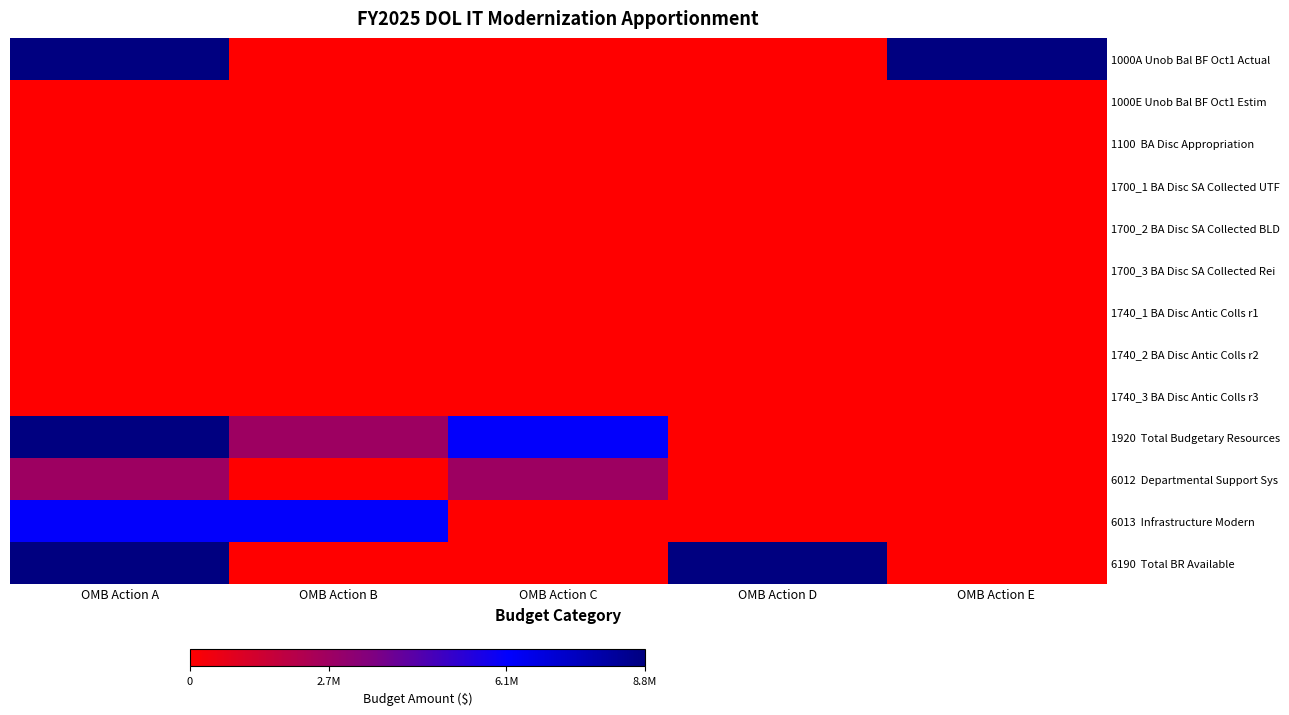

Rank the series at OMB Action B from lowest to highest value.

1000A Unob Bal BF Oct1 Actual, 1000E Unob Bal BF Oct1 Estim, 1100 BA Disc Appropriation, 1700_1 BA Disc SA Collected UTF, 1700_2 BA Disc SA Collected BLD, 1700_3 BA Disc SA Collected Rei, 1740_1 BA Disc Antic Colls r1, 1740_2 BA Disc Antic Colls r2, 1740_3 BA Disc Antic Colls r3, 6012 Departmental Support Sys, 6190 Total BR Available, 1920 Total Budgetary Resources, 6013 Infrastructure Modern